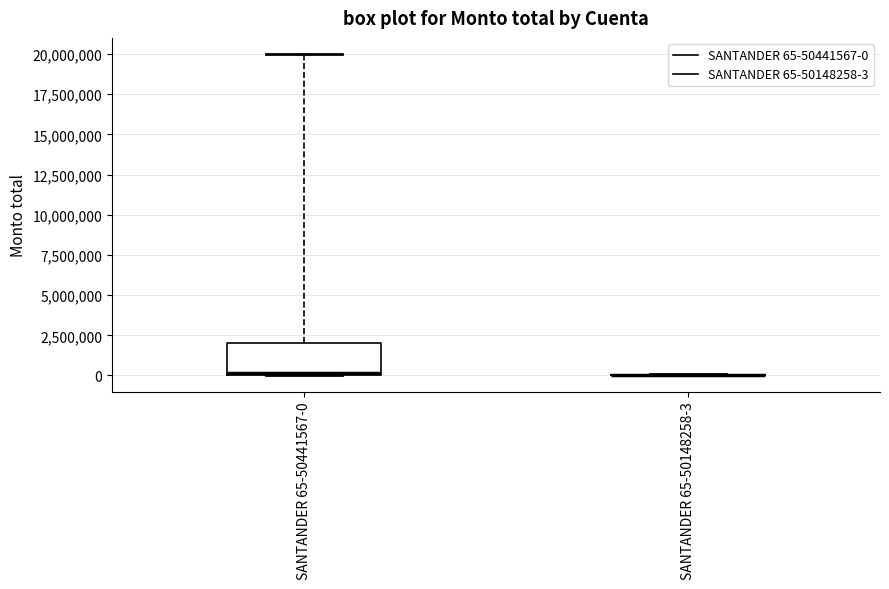

Comparing the boxes themselves (not the whiskers), which one is the tallest?

SANTANDER 65-50441567-0